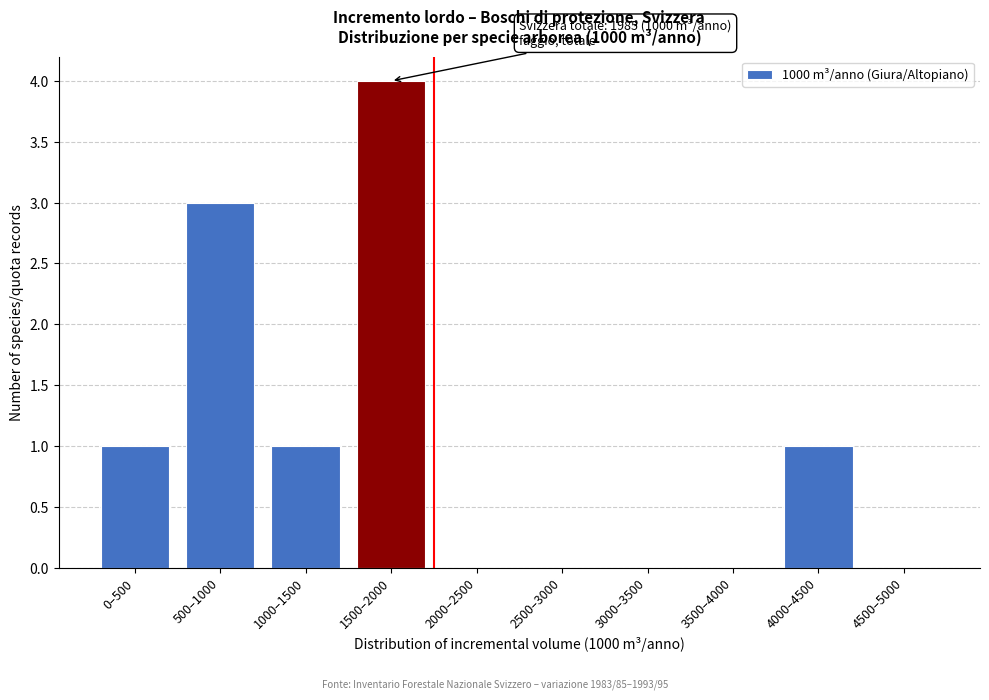

Reading right to left, what are all the values shown in this chart?

4500–5000=0	4000–4500=1	3500–4000=0	3000–3500=0	2500–3000=0	2000–2500=0	1500–2000=4	1000–1500=1	500–1000=3	0–500=1